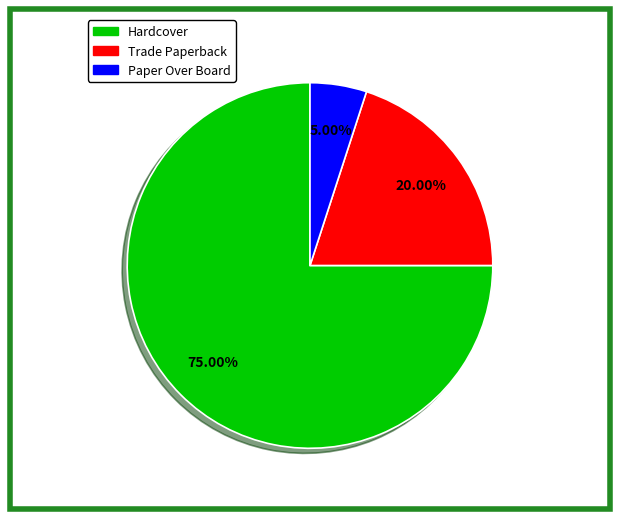

Does any single category account for the majority?

Yes